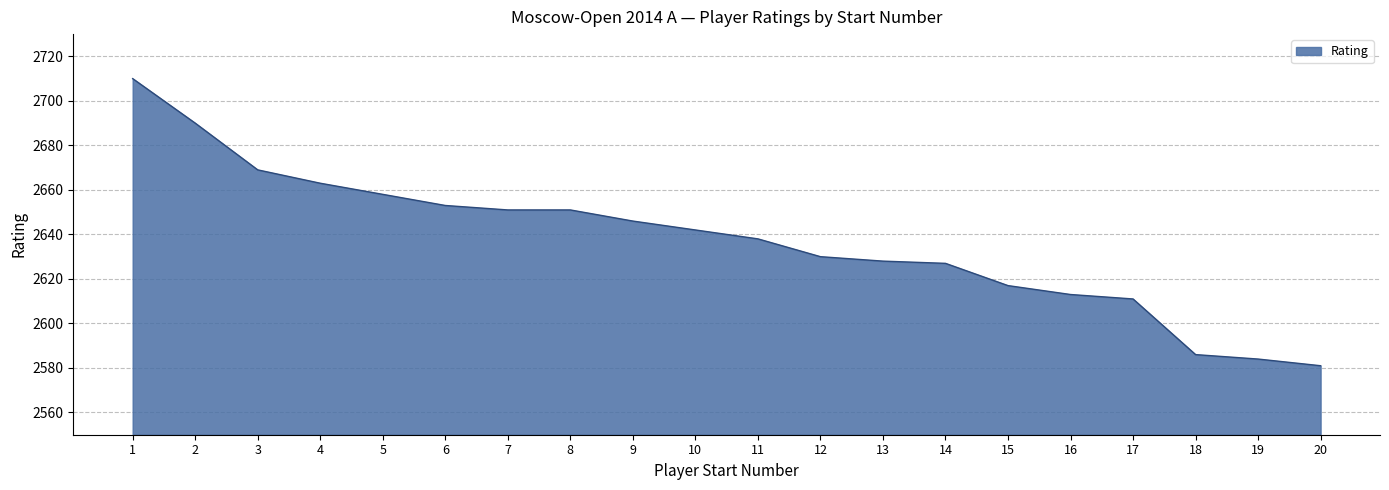

True or false: the data shows 2658 at 5.

True